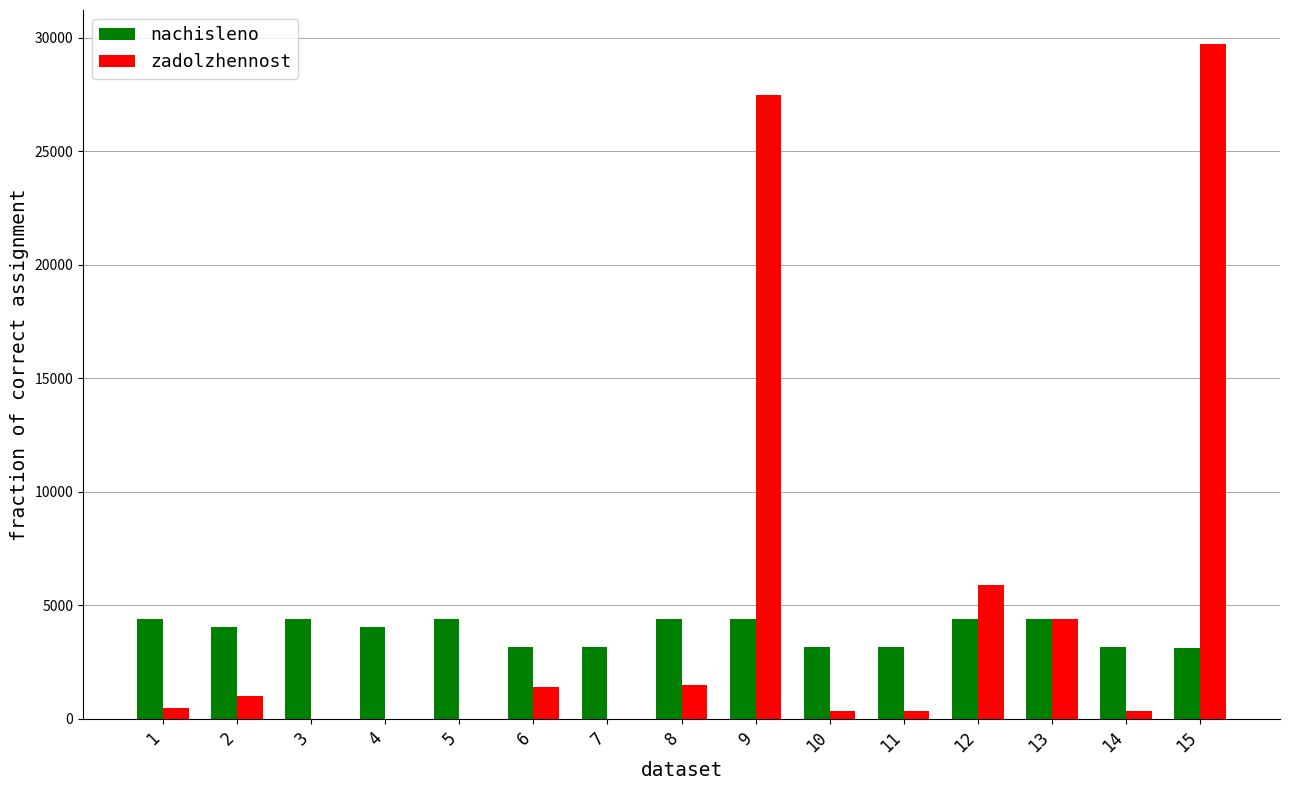

The nachisleno series shows 4984.7 at 15. True or false?

False